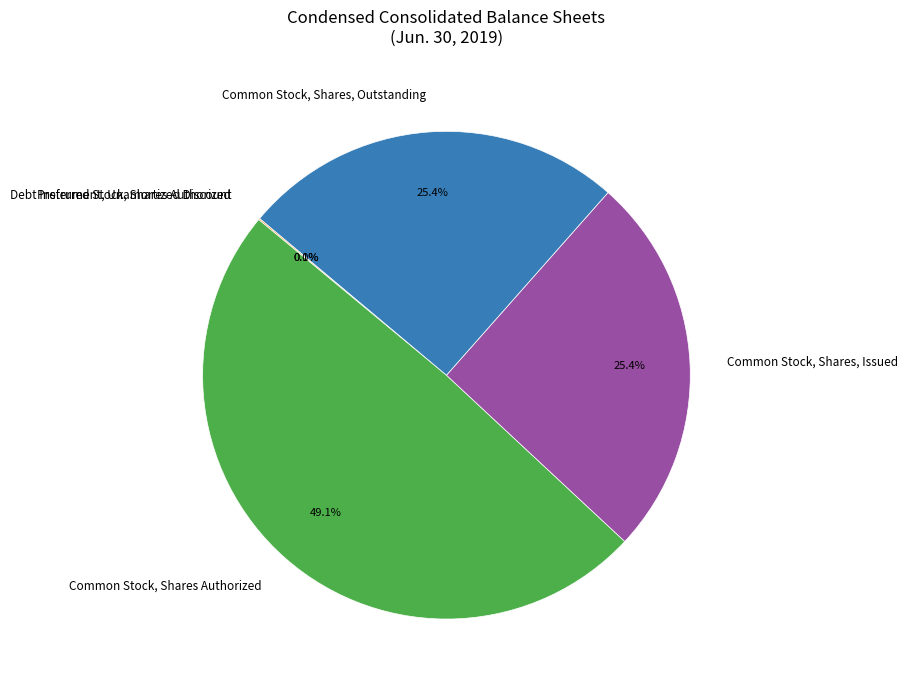

Which slice is the largest?

Common Stock, Shares Authorized